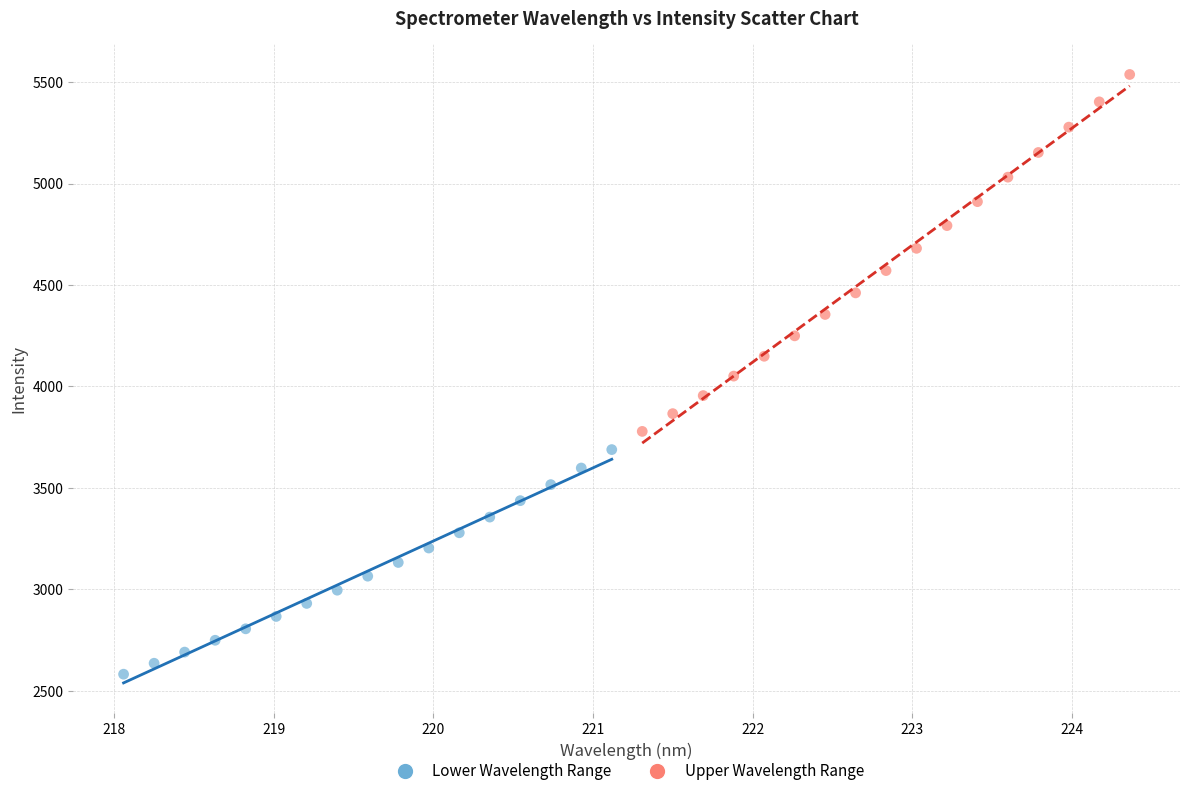

Which series has the largest Y range (max minus min)?

Upper Wavelength Range